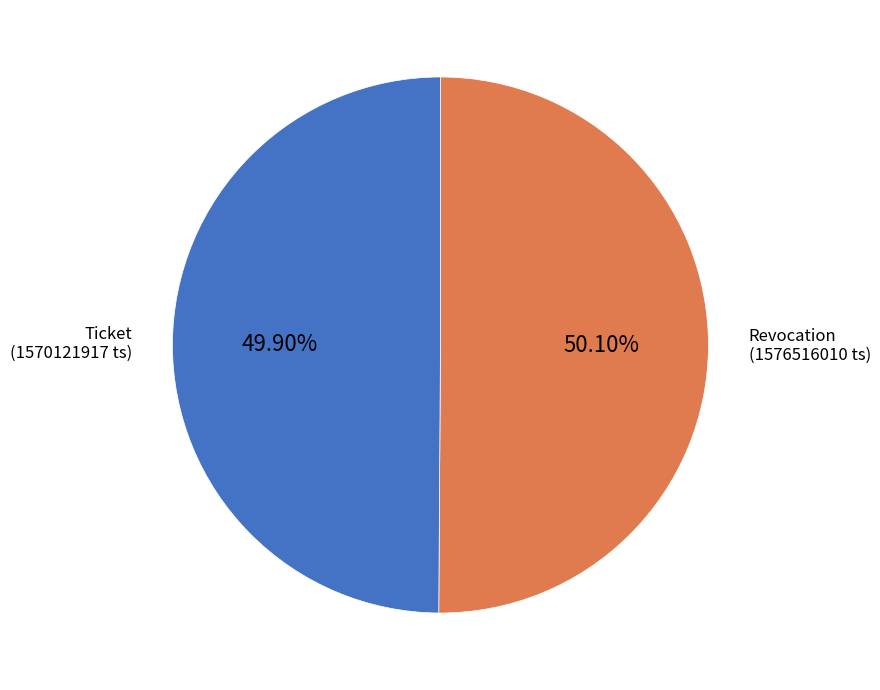

Is there any slice that represents more than half of the pie?

Yes